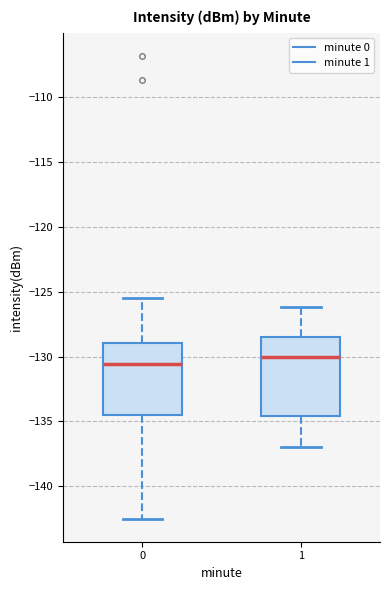

Where does the lower whisker of the box at x = 1 end on the y-axis? The values are not printed on the chart, so give them approximately, as read against the axis.

-137.0